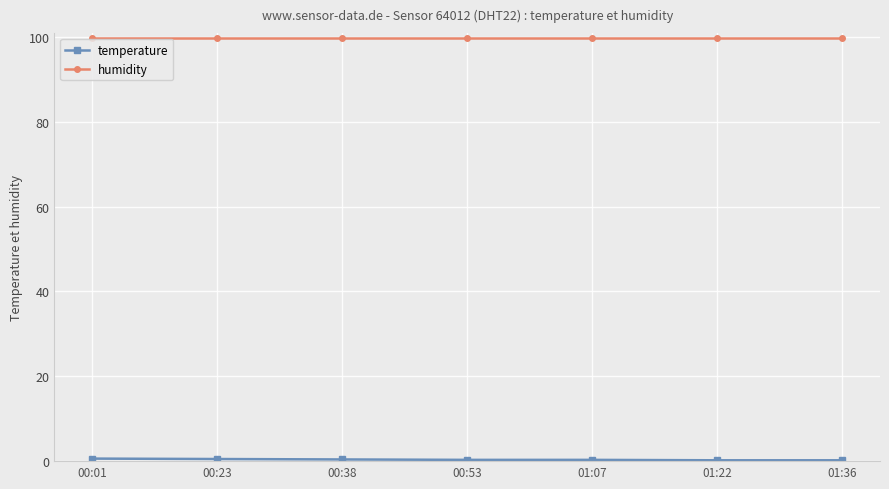

What is the approximate value of humidity at 00:53?

99.9